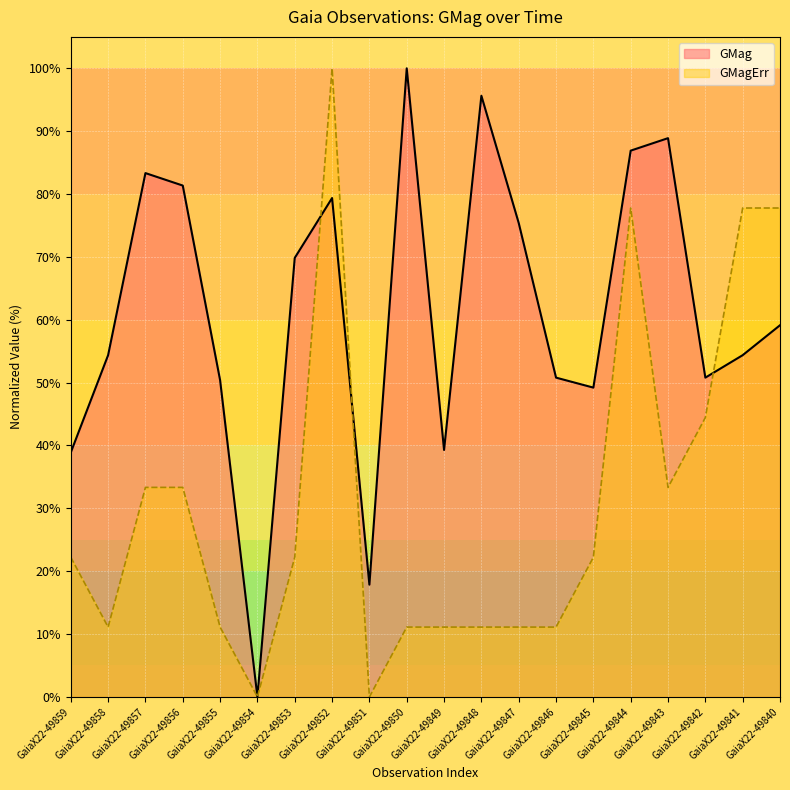

What is the value of the GMagErr point at the 5th from the left?

11.1